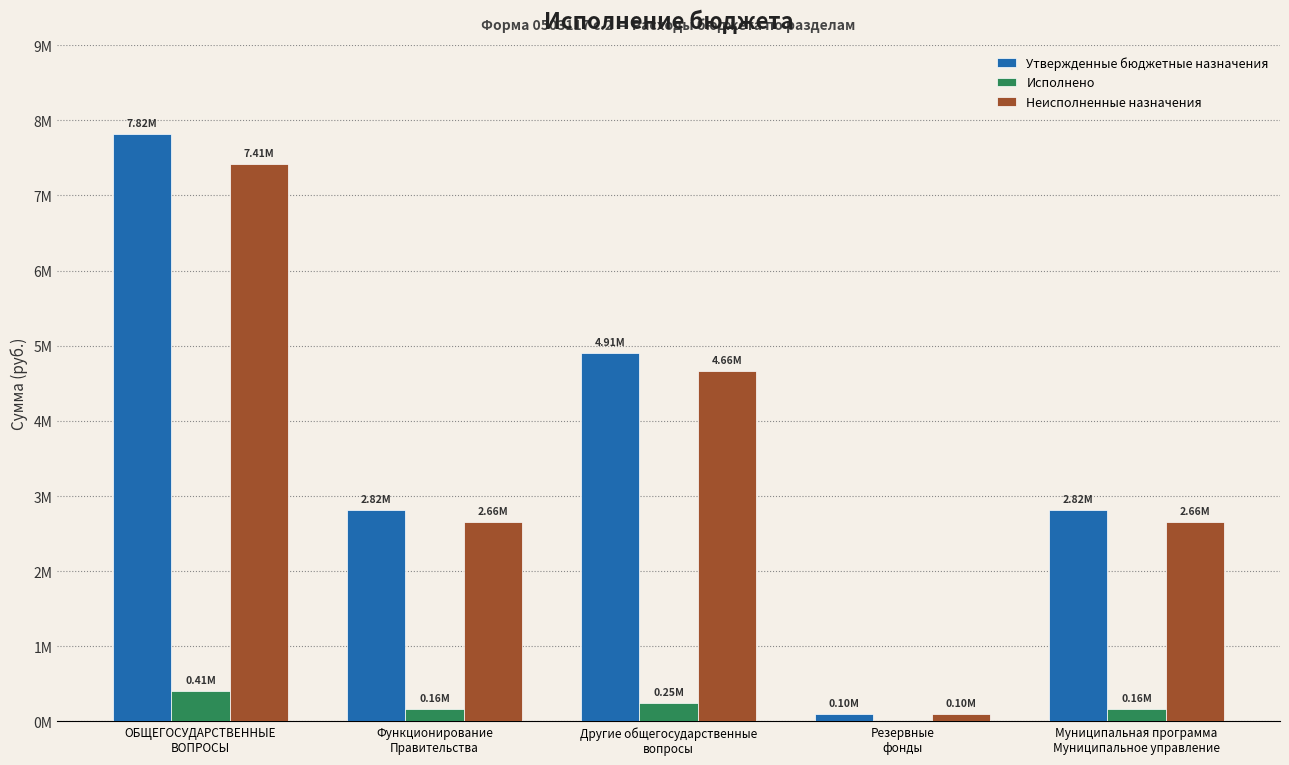

Reading left to right, what are all the values shown in this chart?

Утвержденные бюджетные назначения: 7823400.0	2817800.0	4905600.0	100000.0	2817800.0
Исполнено: 409822.4	161463.3	248359.1	0.0	161463.3
Неисполненные назначения: 7413577.6	2656336.7	4657240.9	100000.0	2656336.7